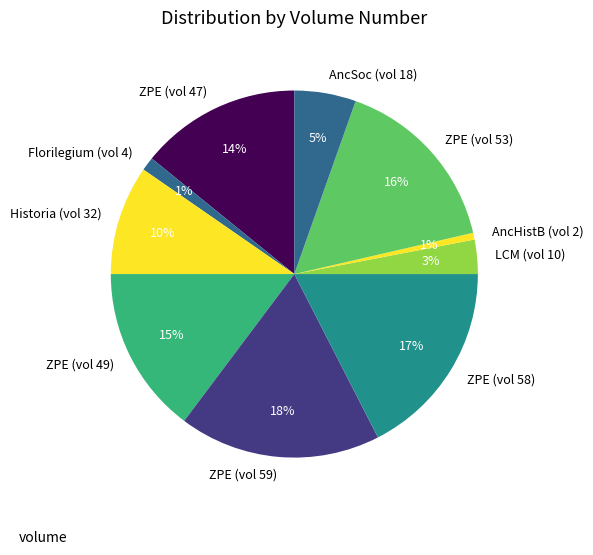

Between Florilegium (vol 4) and LCM (vol 10), which is larger?

LCM (vol 10)